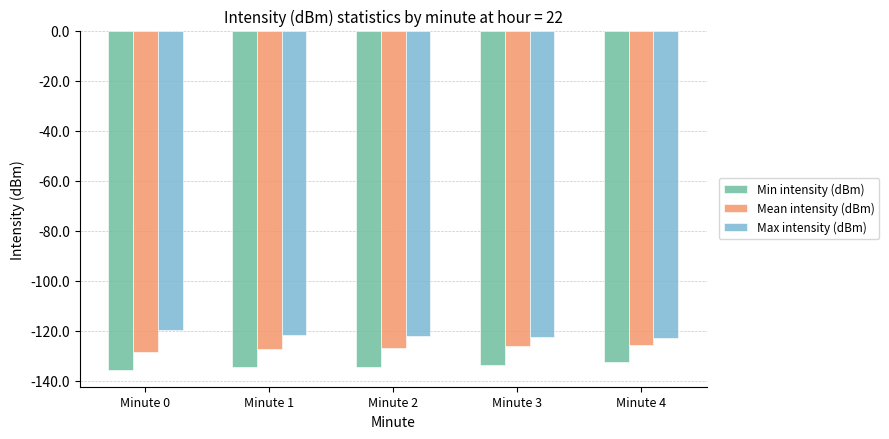

How many series are shown in this chart?

3